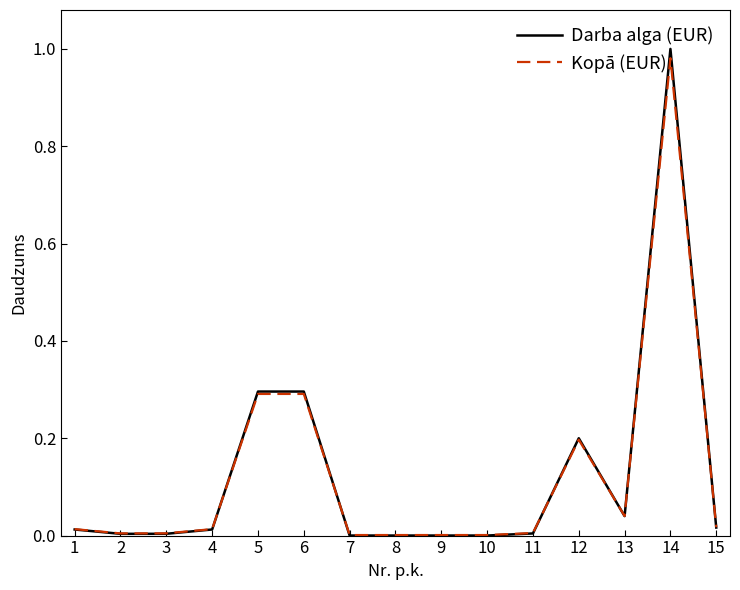

At which label does Kopā (EUR) reach its peak?

14